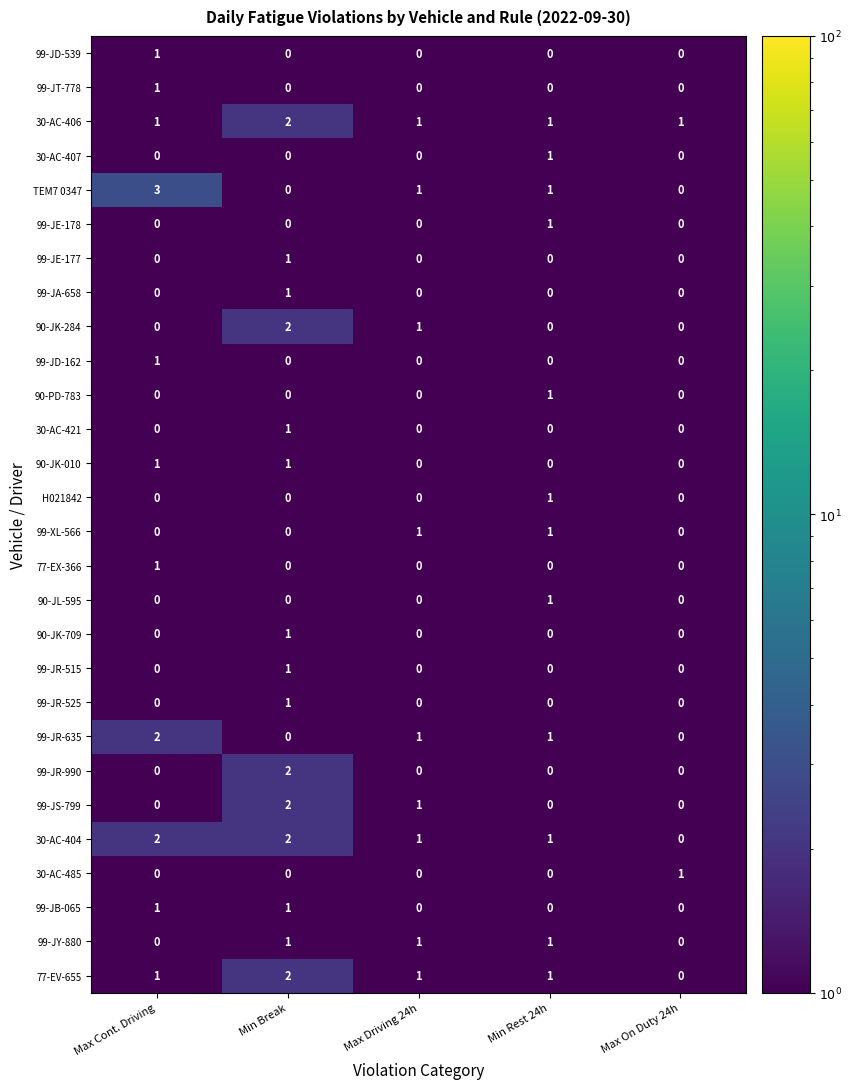

How many 77-EX-366 values are between 0 and 1?

5